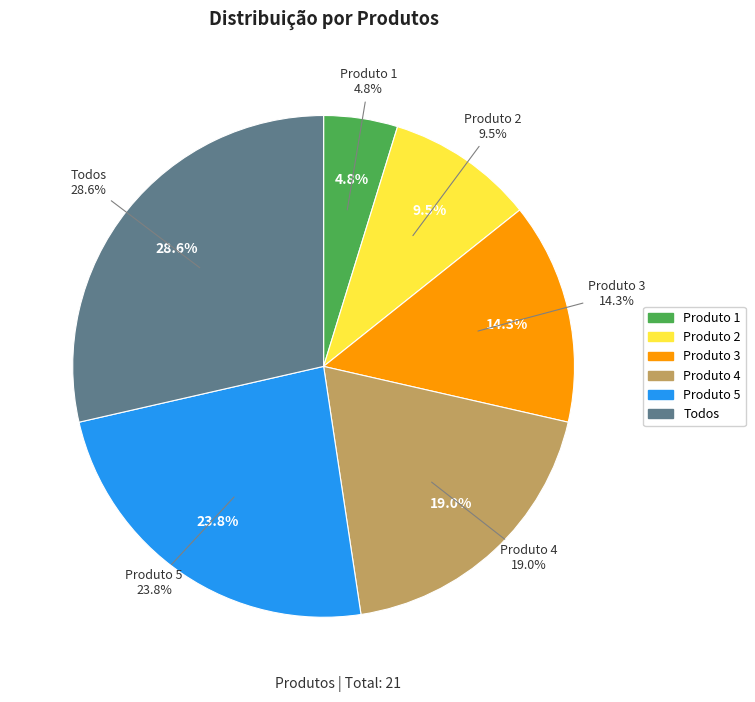

Rank the categories by value from lowest to highest.

Produto 1, Produto 2, Produto 3, Produto 4, Produto 5, Todos